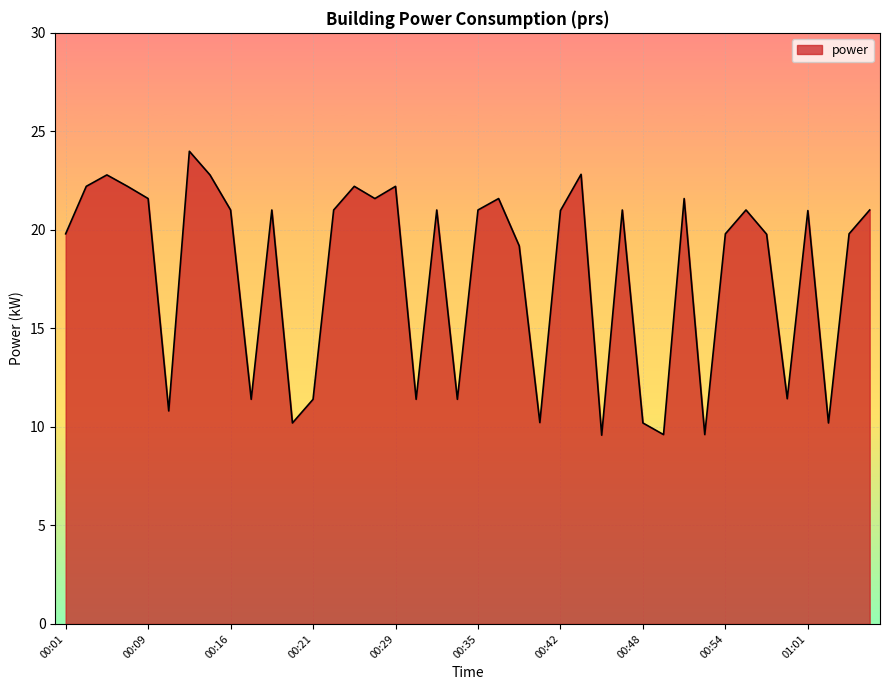

What is the difference between the maximum and minimum values?

14.4